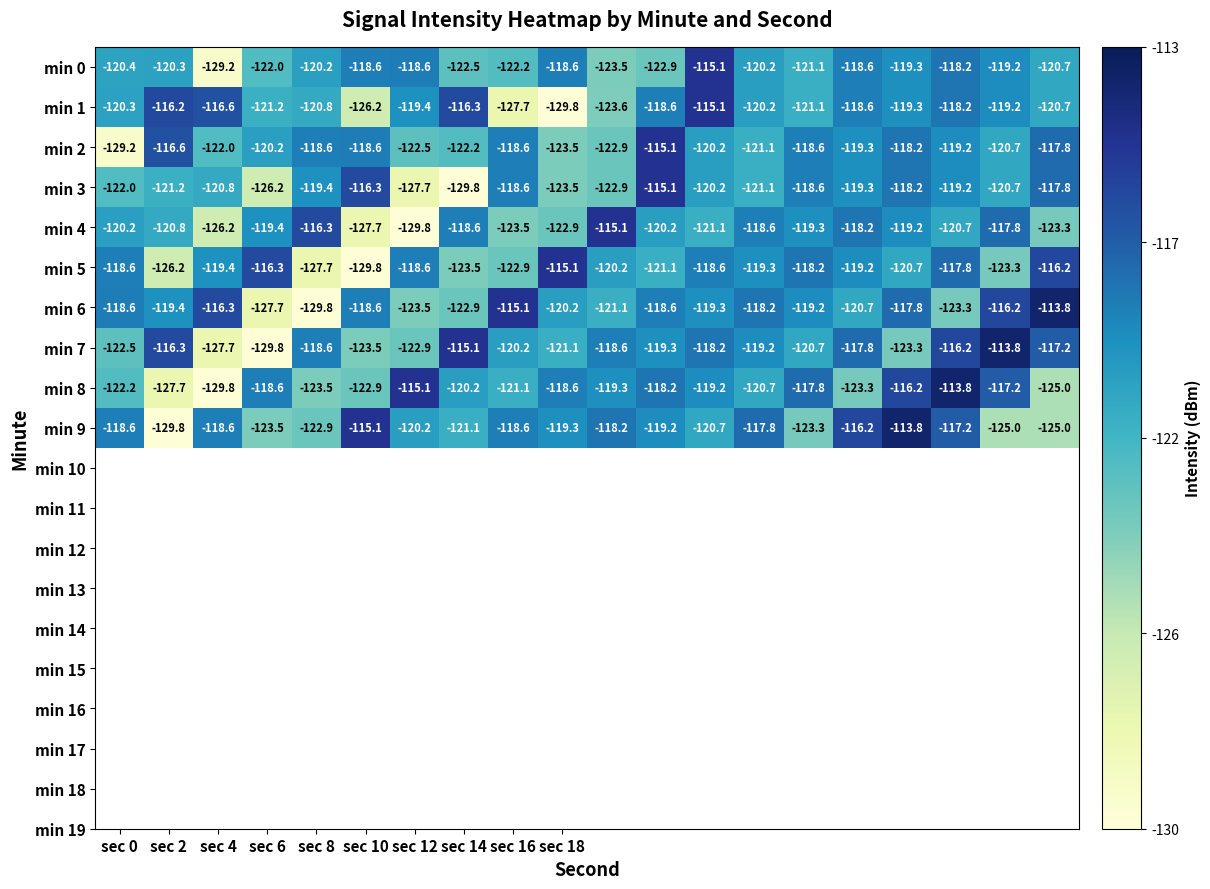

What is the difference between the maximum and minimum values in the min 1 series?

14.7